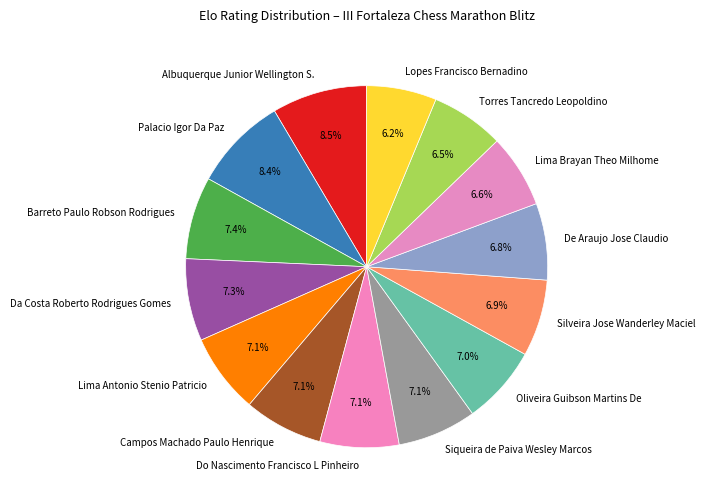

To the nearest percent, what is the combined percentage of Lima Antonio Stenio Patricio and De Araujo Jose Claudio?

14%